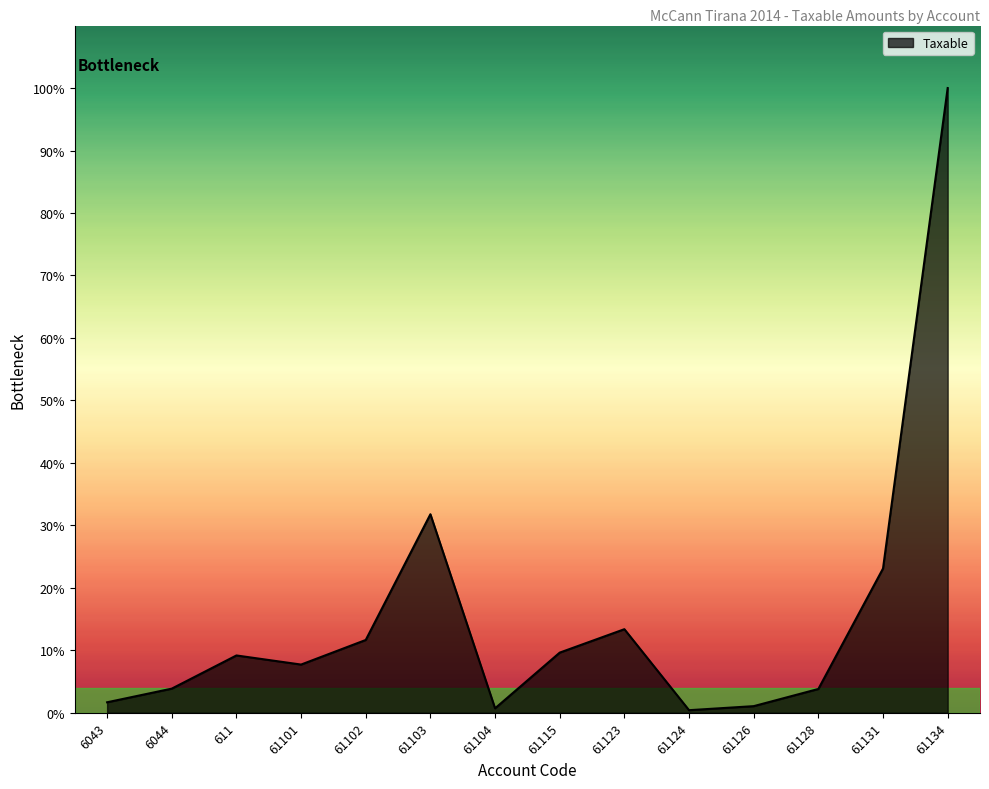

What is the difference between the values at 61123 and 61131?

1446126.3